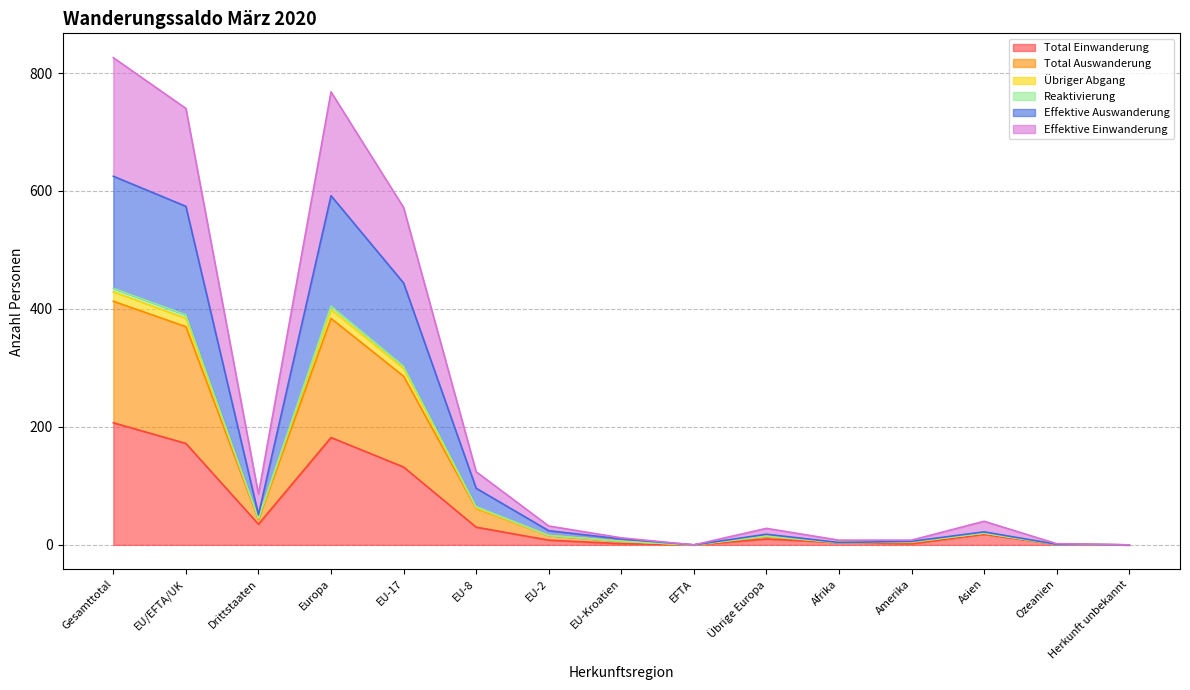

At which label is Total Einwanderung closest to 103?

EU-17